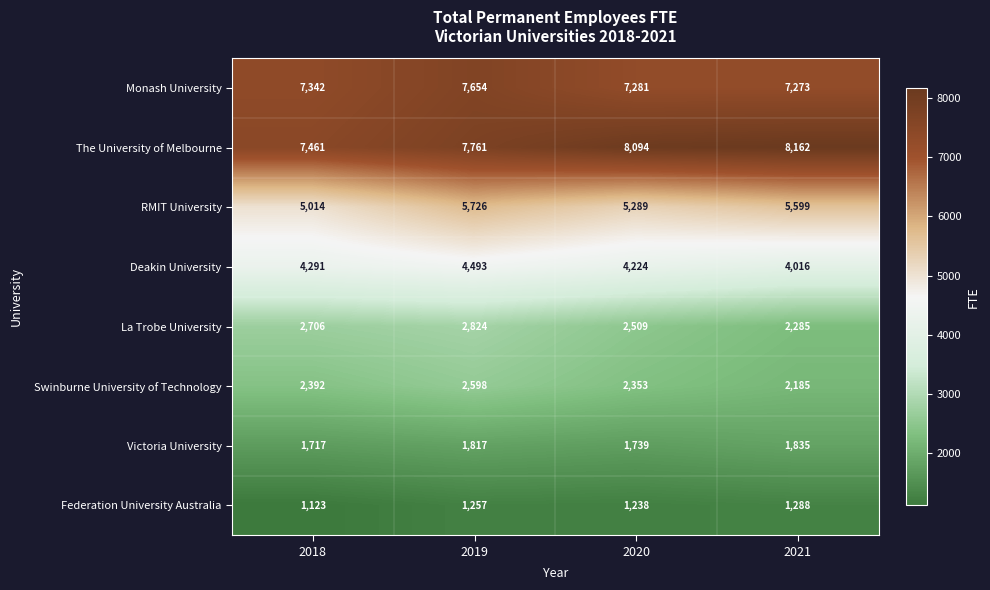

What is the maximum value shown in the chart?

8162